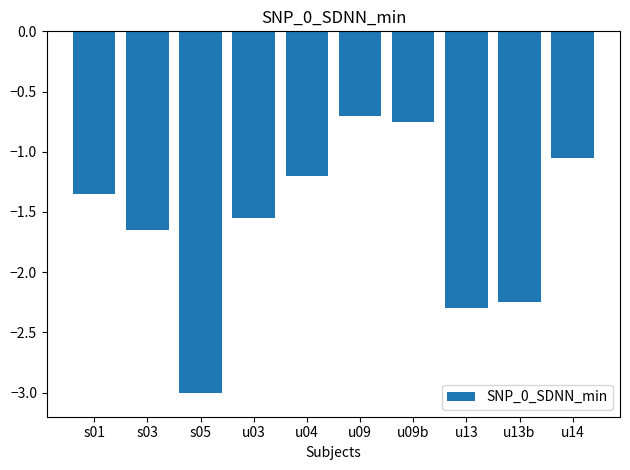

Between u13 and s03, which is larger?

s03